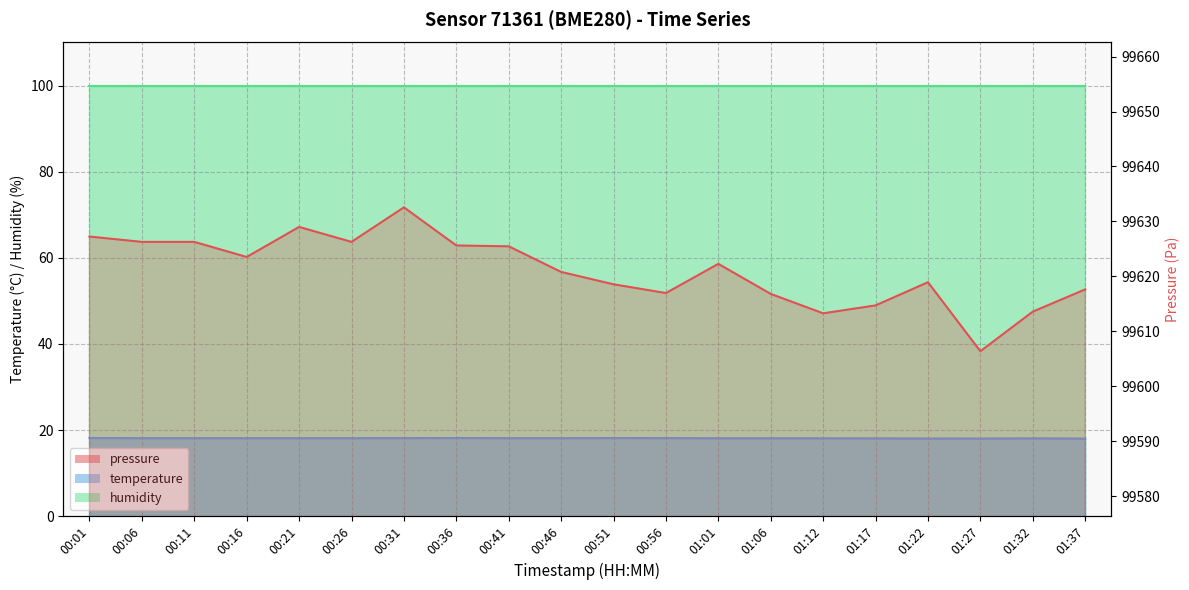

Where is the first local minimum for temperature?

01:27